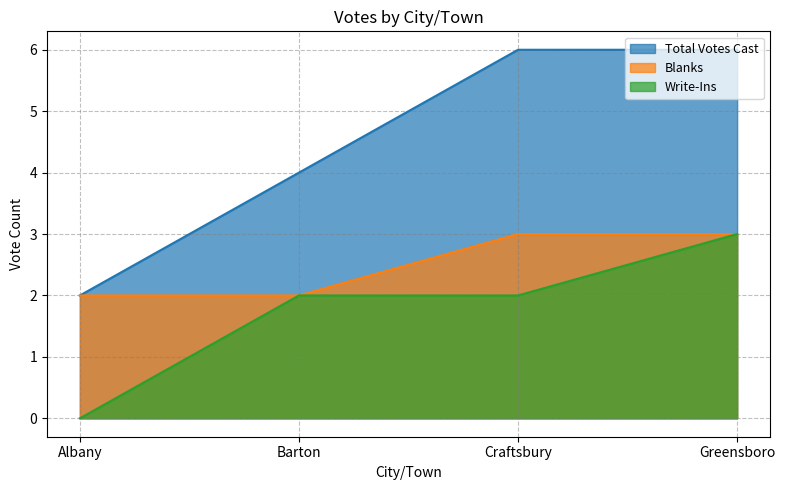

True or false: Blanks and Write-Ins intersect in this chart.

False